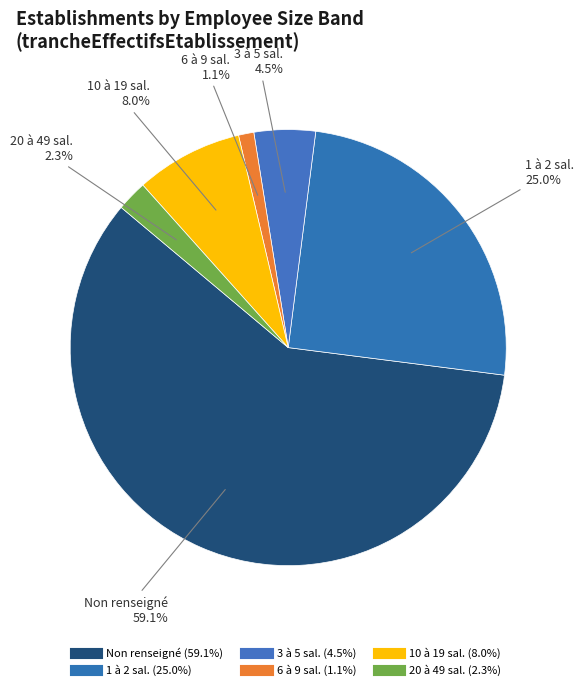

To the nearest percent, what is the average slice percentage?

17%